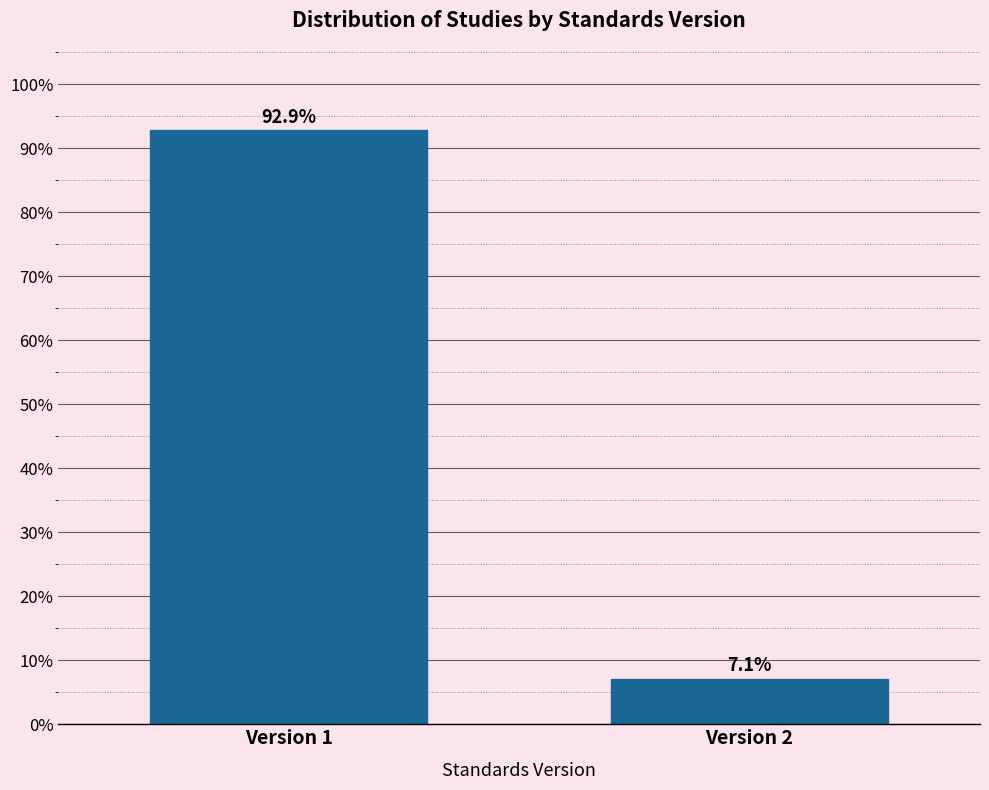

Reading left to right, list all the values displayed in this chart.

92.9	7.1